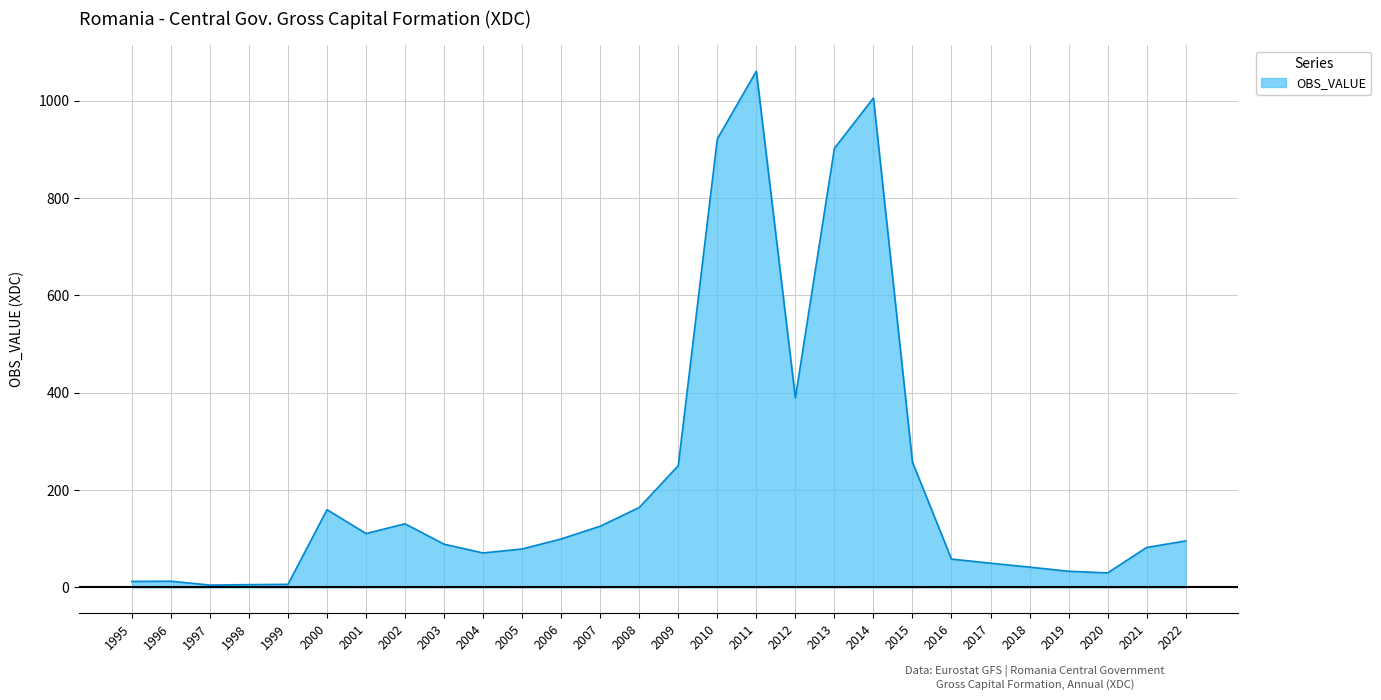

Between 2008 and 2005, which is larger?

2008